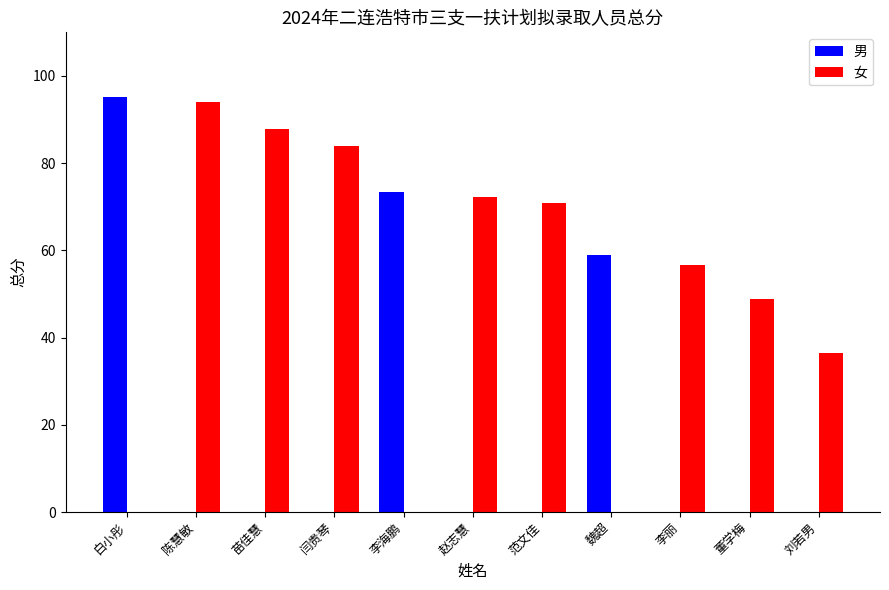

True or false: 女 has a value of 58.3 at 刘若男.

False